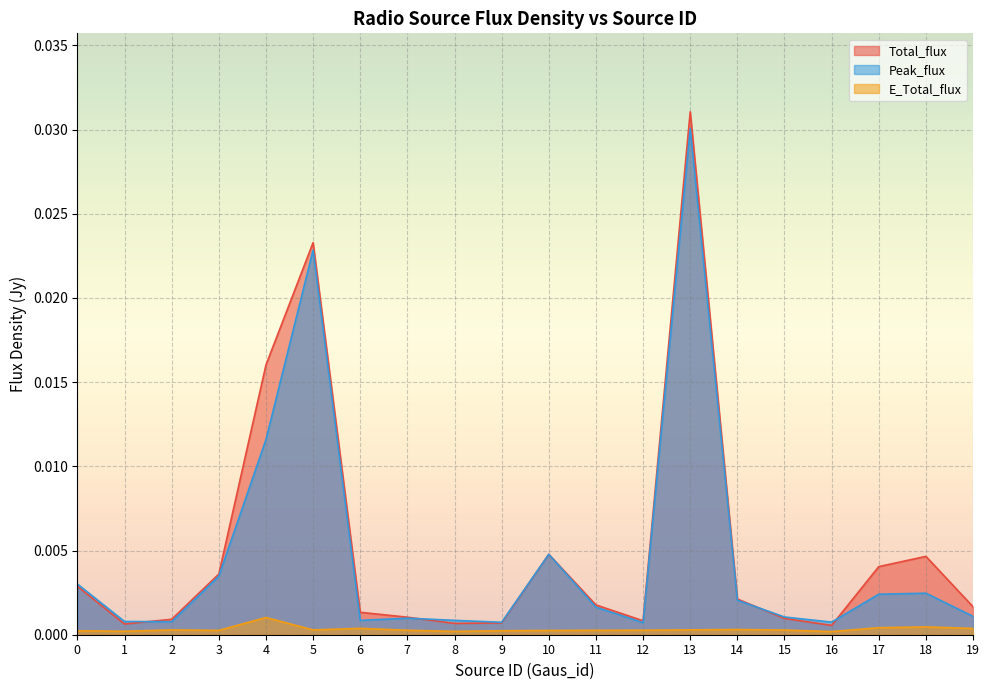

How many lines are shown in the chart?

3